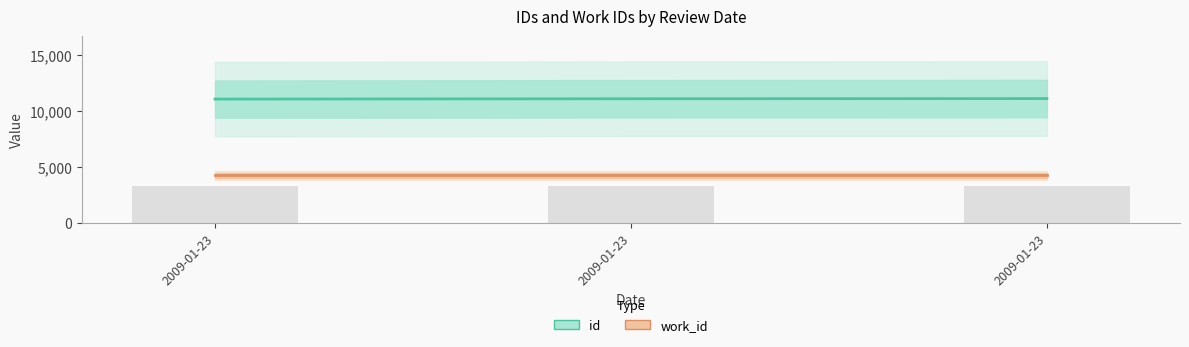

True or false: the data shows 3542 at 2009-01-23.

False